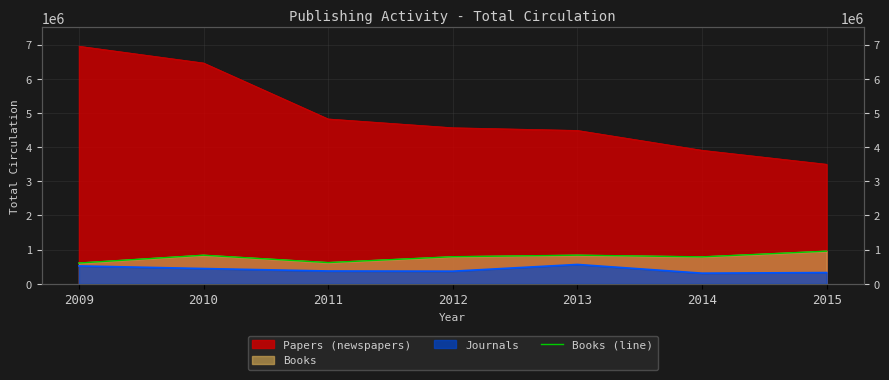

What is the maximum value shown in the chart?

955336